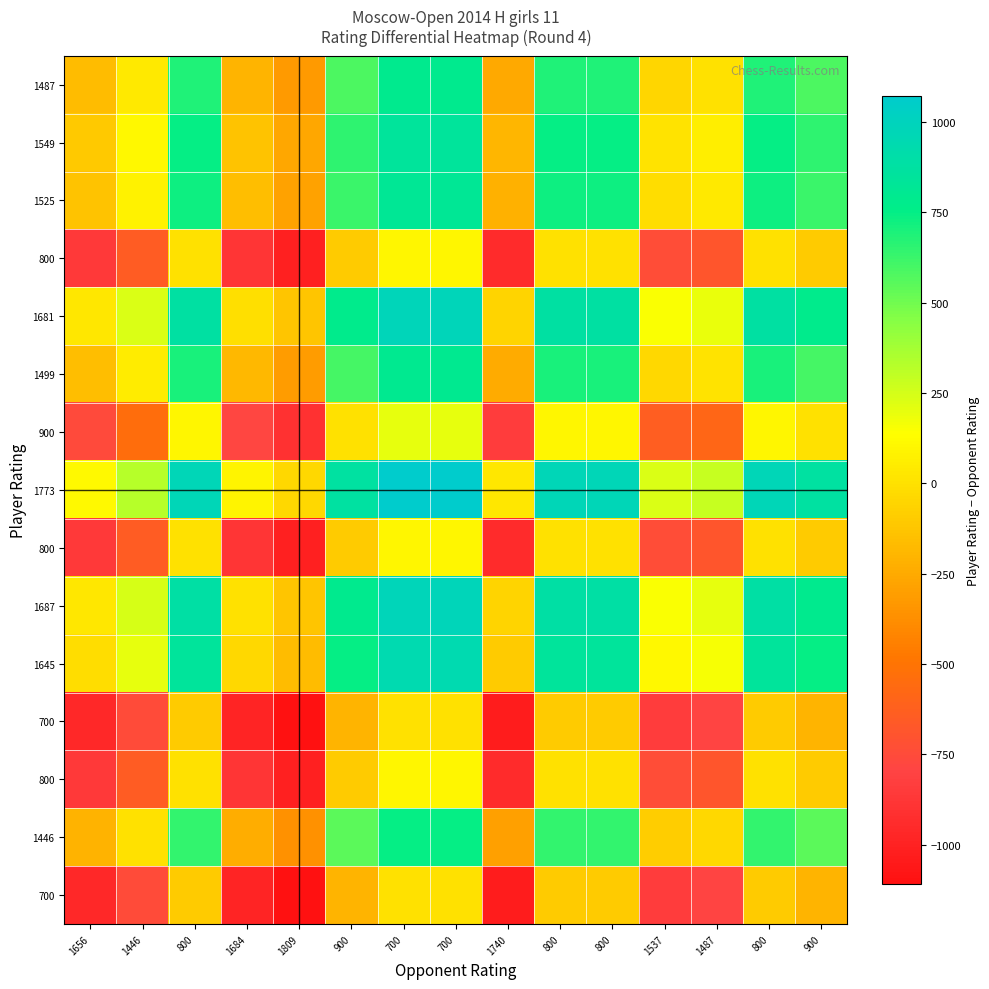

Which label corresponds to the smallest value in the chart?

1809